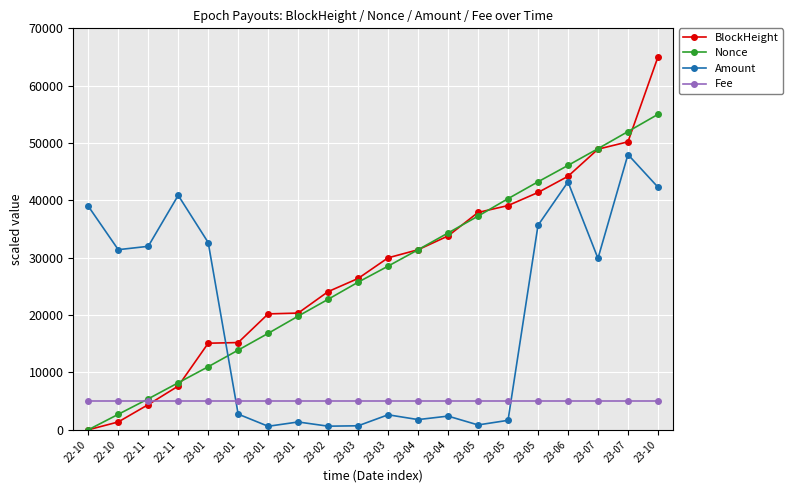

The BlockHeight series shows 11232.8 at 23-07. True or false?

False